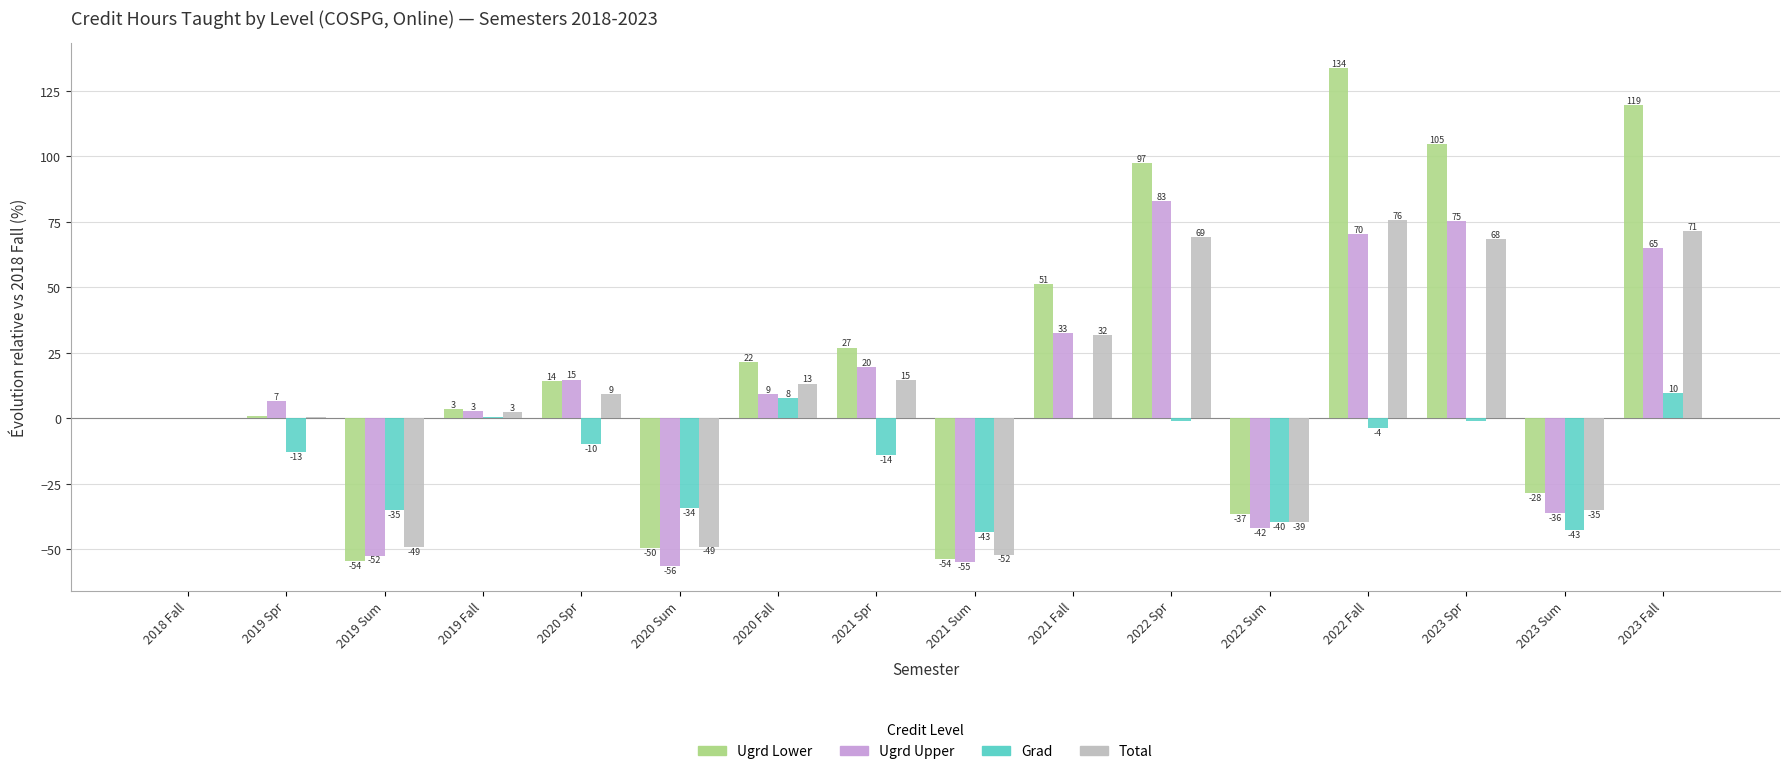

Which series has the largest total across all categories?

Ugrd Lower